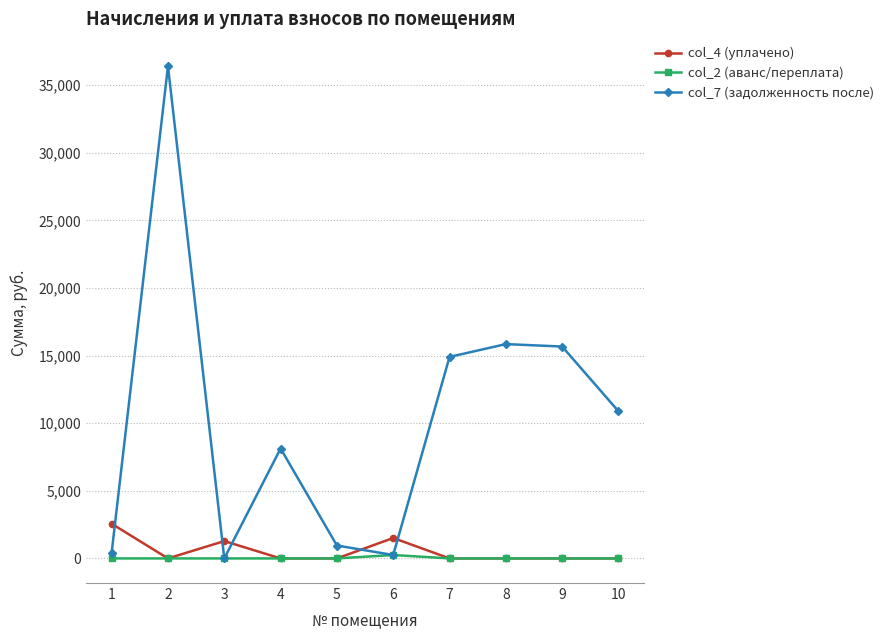

Between 2 and 10, which series saw the biggest shift?

col_7 (задолженность после)